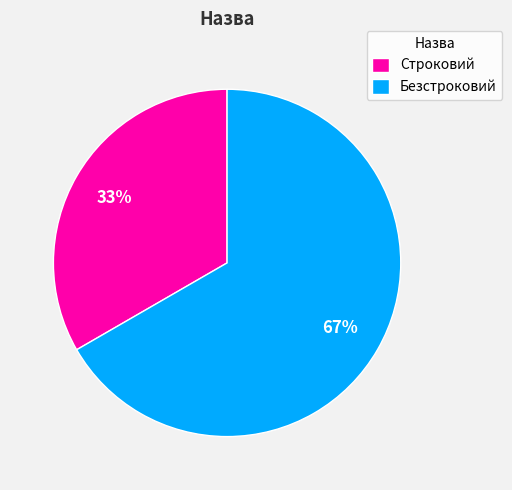

To the nearest percent, what is the combined percentage of Строковий and Безстроковий?

100%